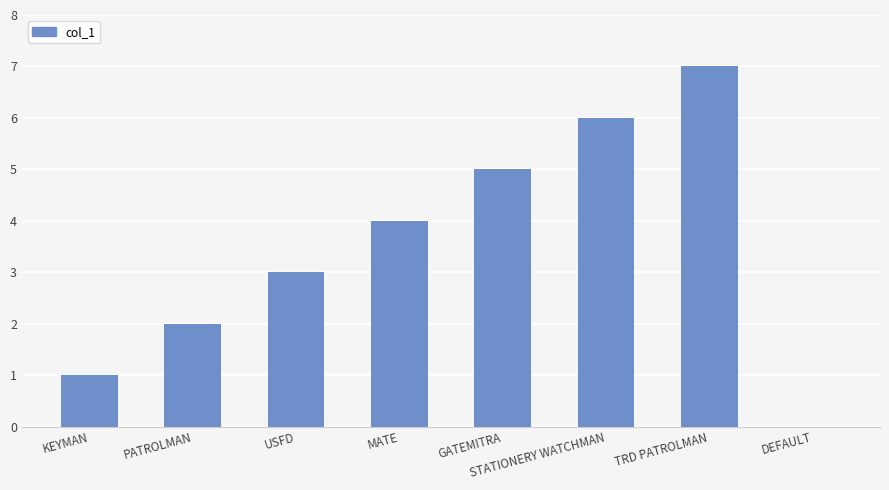

Which has a higher value, KEYMAN or GATEMITRA?

GATEMITRA